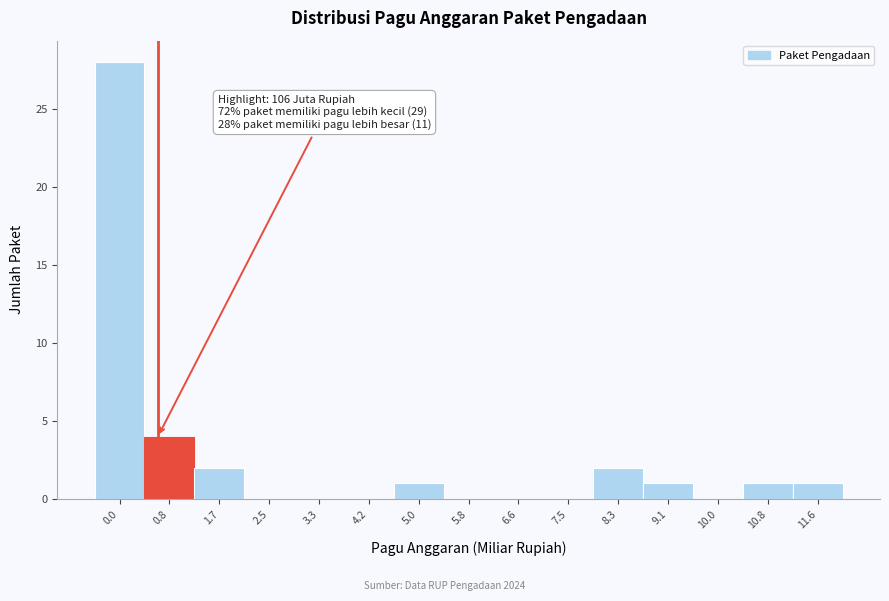

Reading left to right, what are all the values shown in this chart?

0.0=28	0.8=4	1.7=2	2.5=0	3.3=0	4.2=0	5.0=1	5.8=0	6.6=0	7.5=0	8.3=2	9.1=1	10.0=0	10.8=1	11.6=1